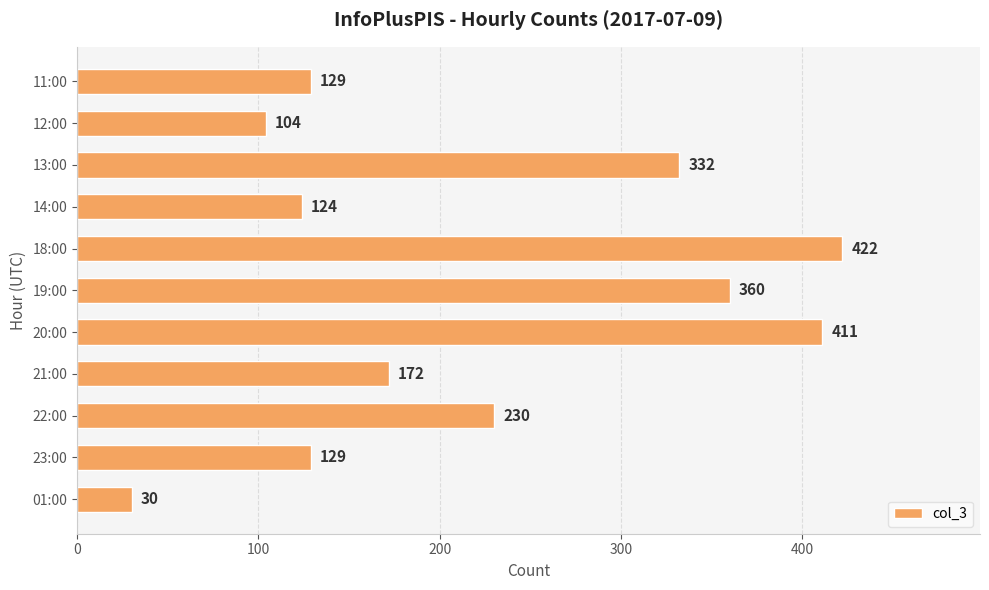

Reading top to bottom, list all the values displayed in this chart.

11:00=129	12:00=104	13:00=332	14:00=124	18:00=422	19:00=360	20:00=411	21:00=172	22:00=230	23:00=129	01:00=30